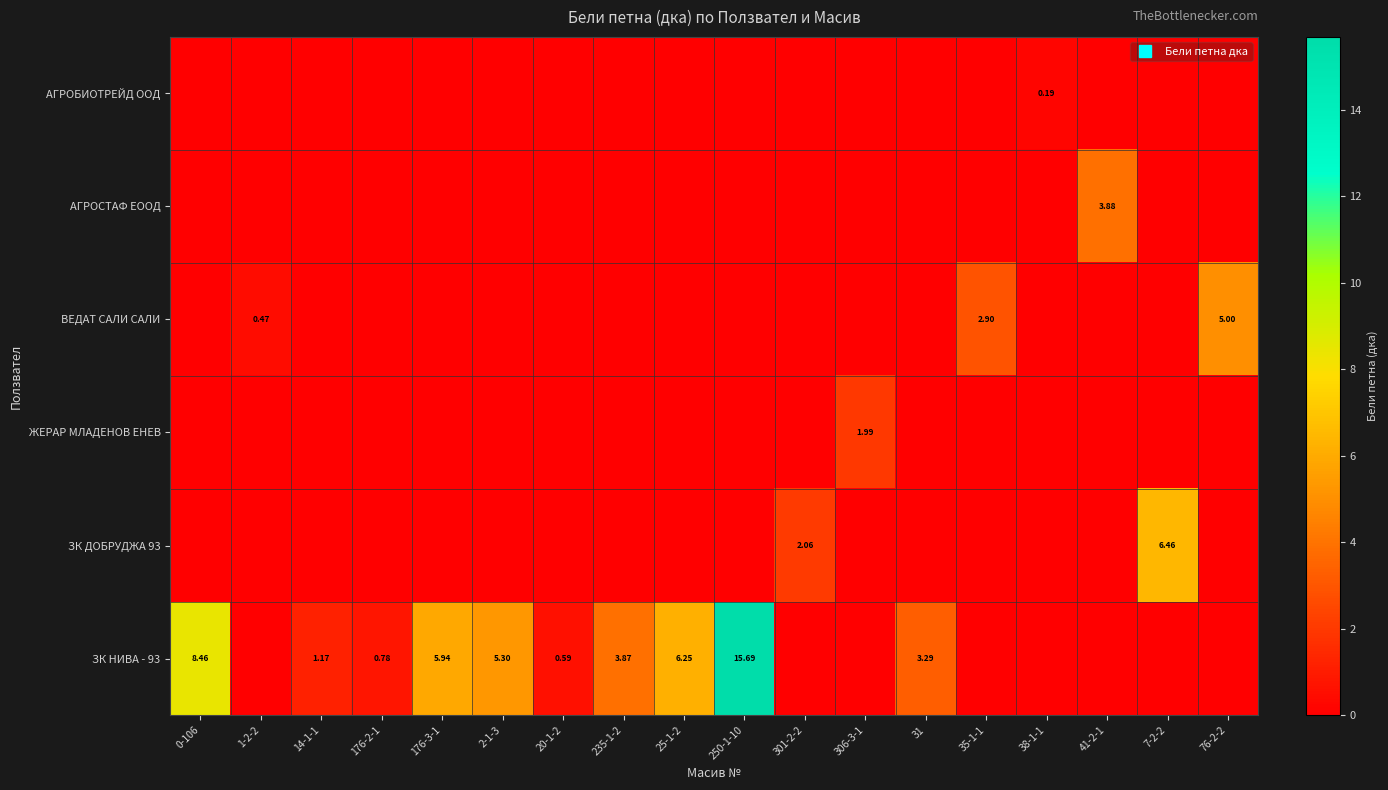

How many values in the АГРОСТАФ ЕООД series exceed 0?

1